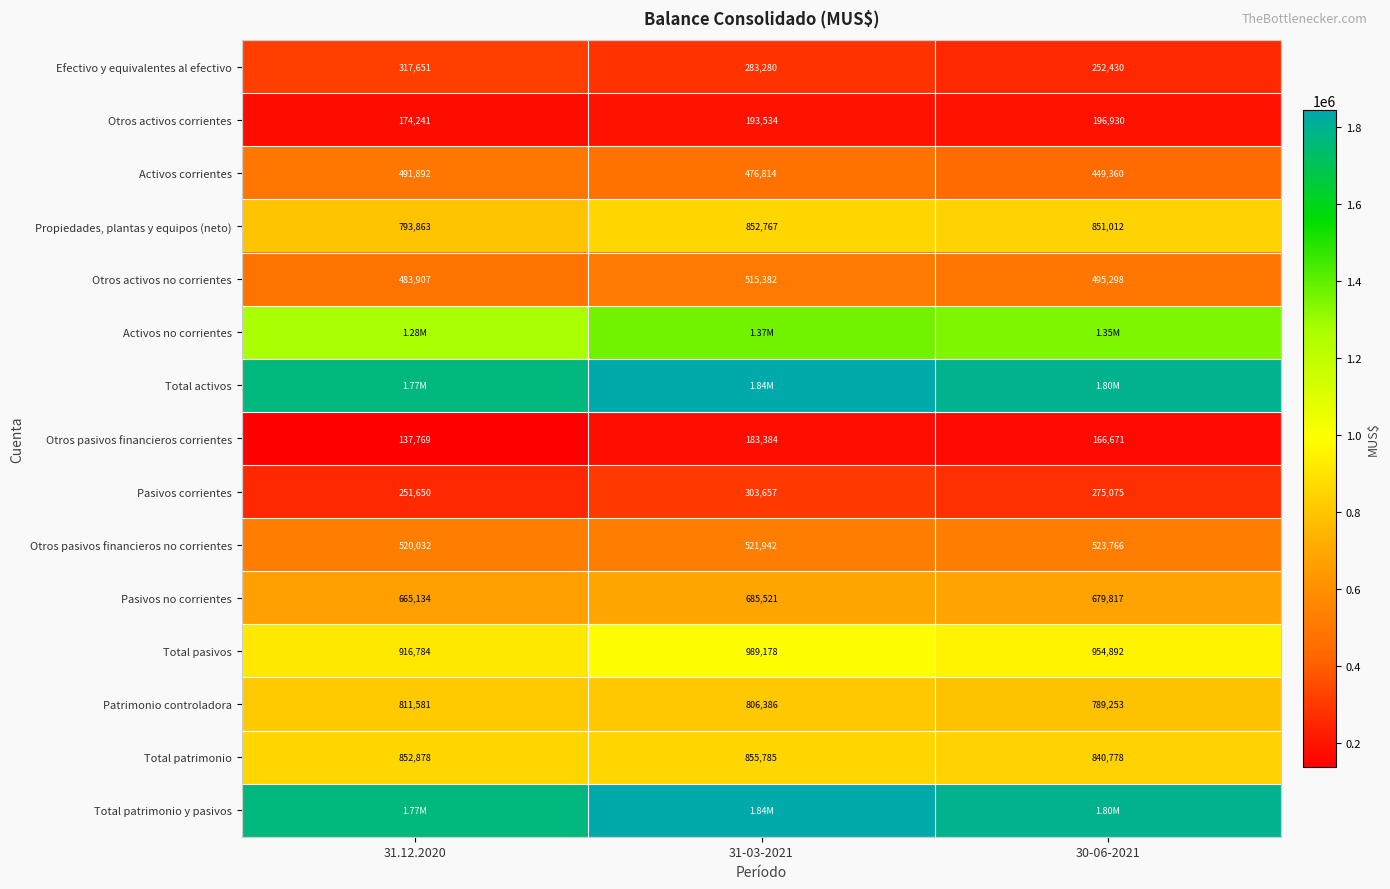

Is the value of Otros pasivos financieros no corrientes at 31.12.2020 greater than the value of Patrimonio controladora at 31.12.2020?

No